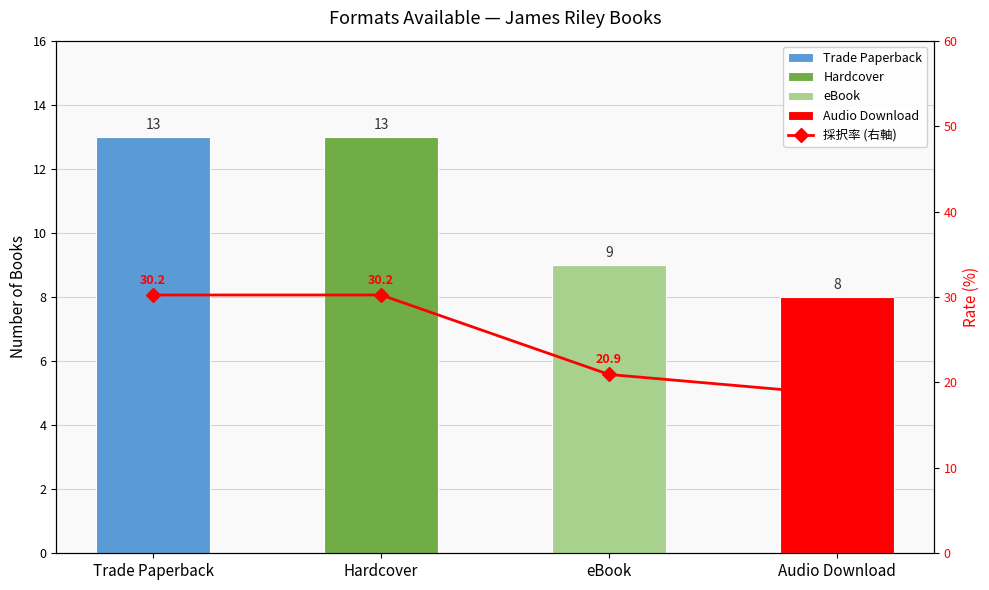

Reading left to right, what are all the values shown in this chart?

30.2	30.2	20.9	18.6